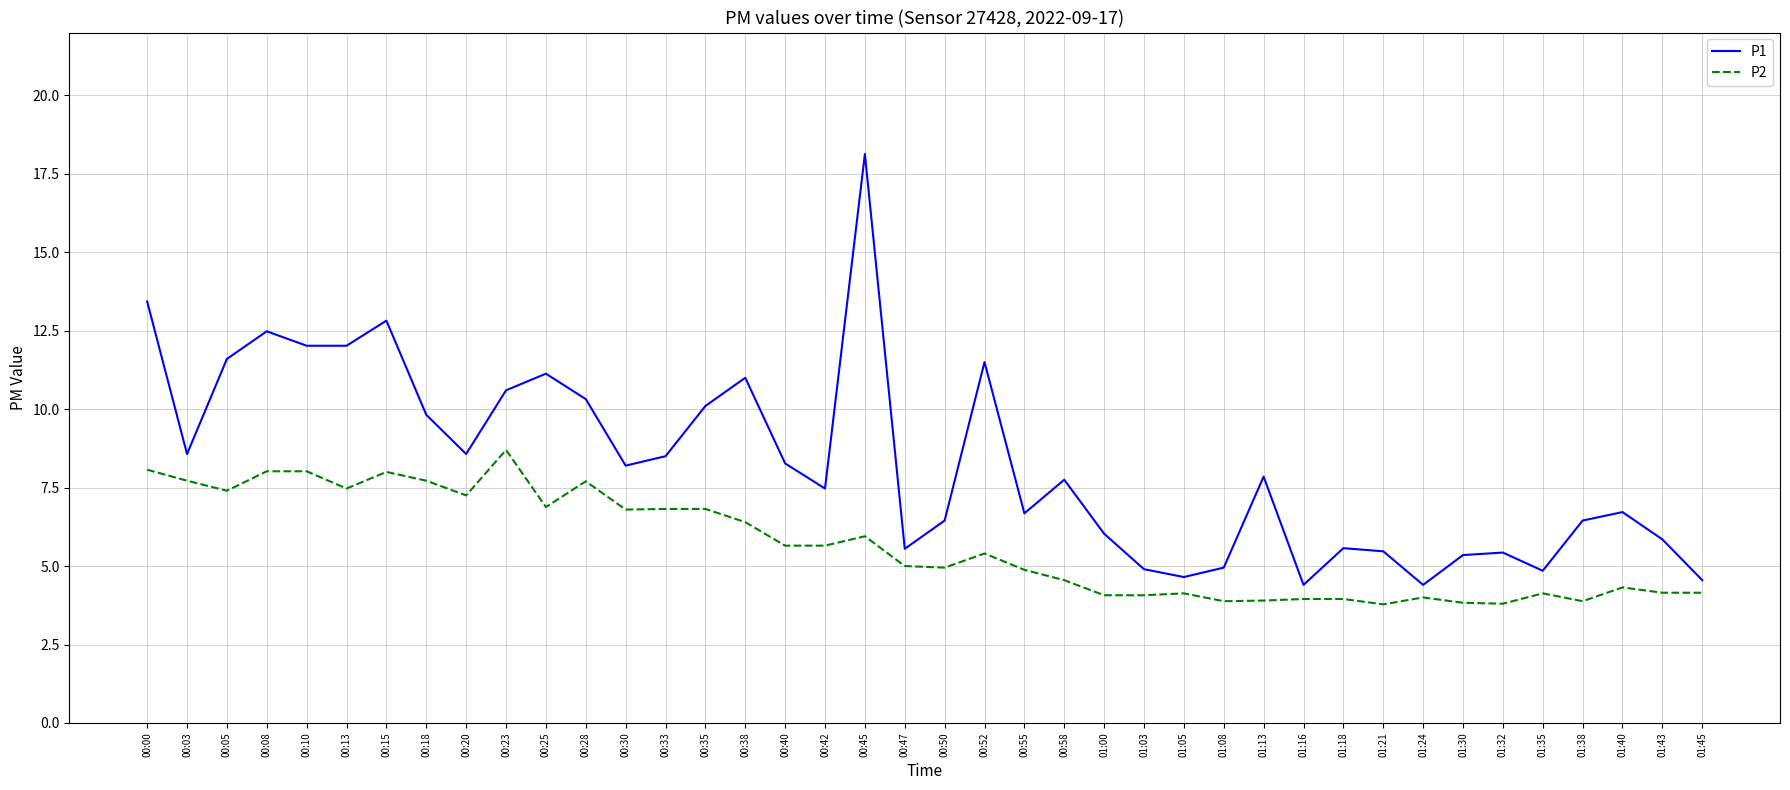

How many values in the P1 series are below 7?

18